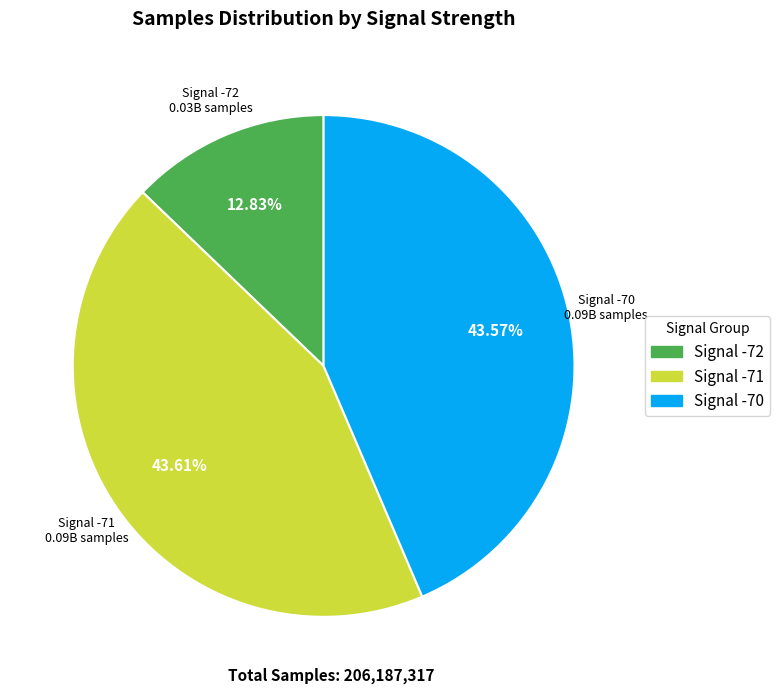

Is there a majority slice in this chart?

No